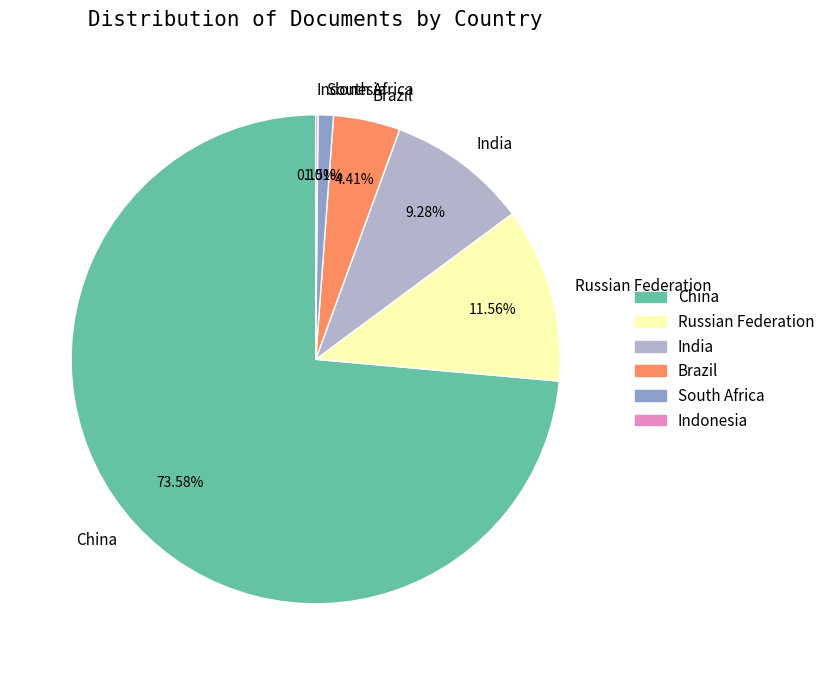

What is the largest slice in the pie chart?

China